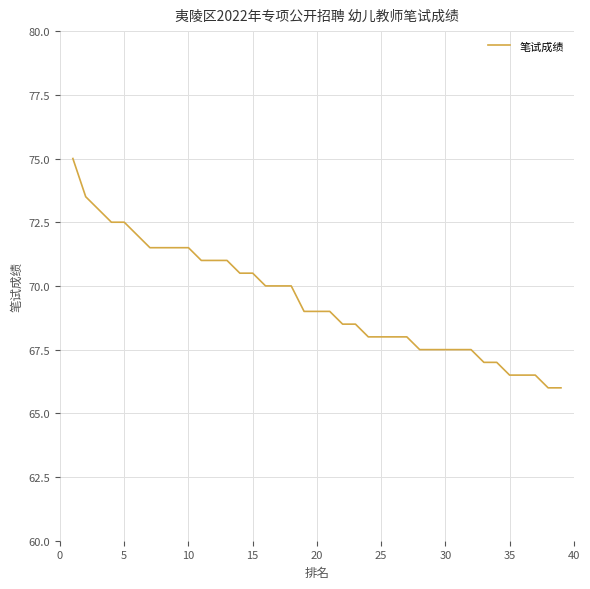

Does the chart display data point markers on the line(s)?

No